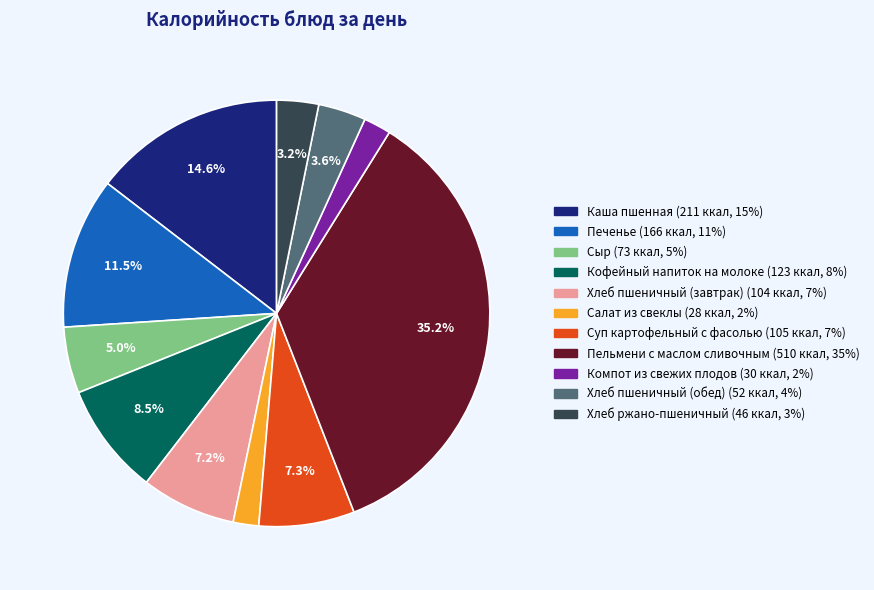

Is the sum of Сыр and Печенье greater than half?

No